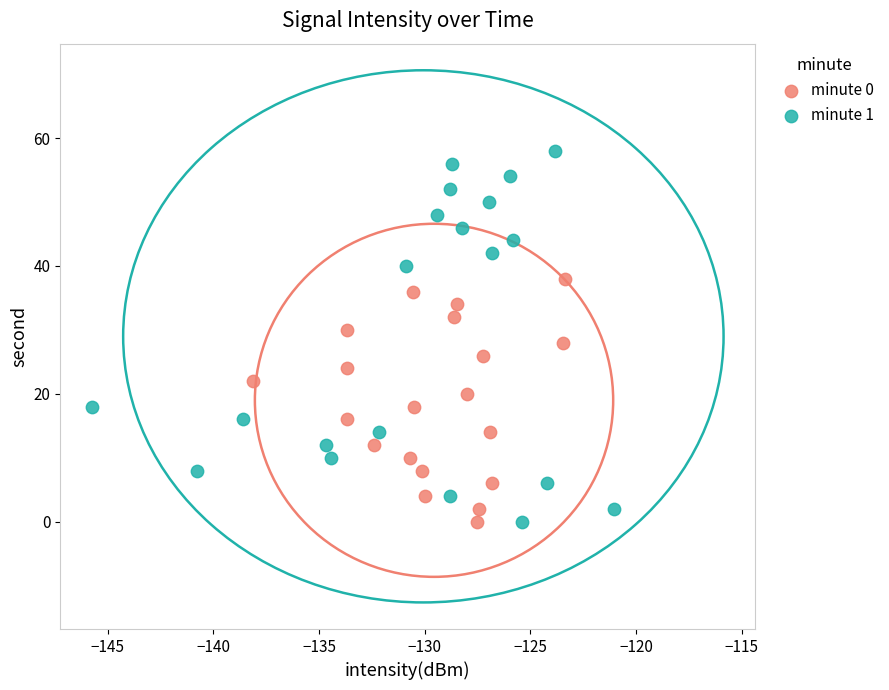

Which series has the largest Y range (max minus min)?

minute 1